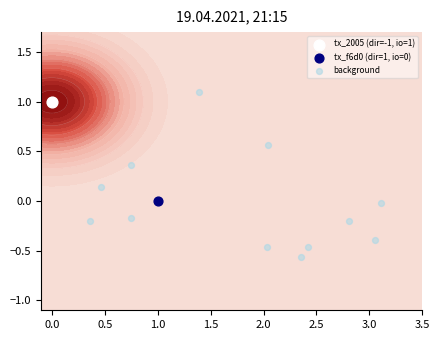

What is the smallest value displayed?

-0.6